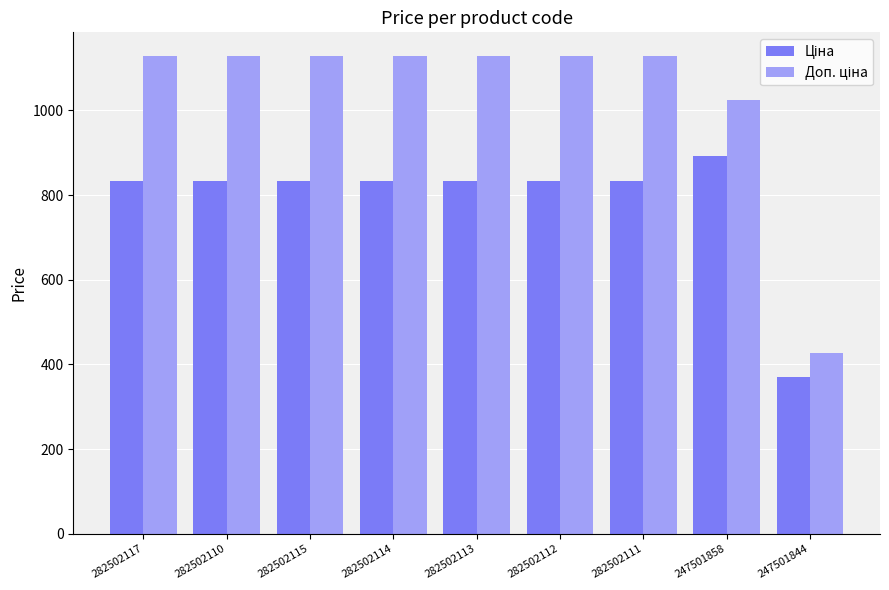

What is the greatest value displayed?

1128.0